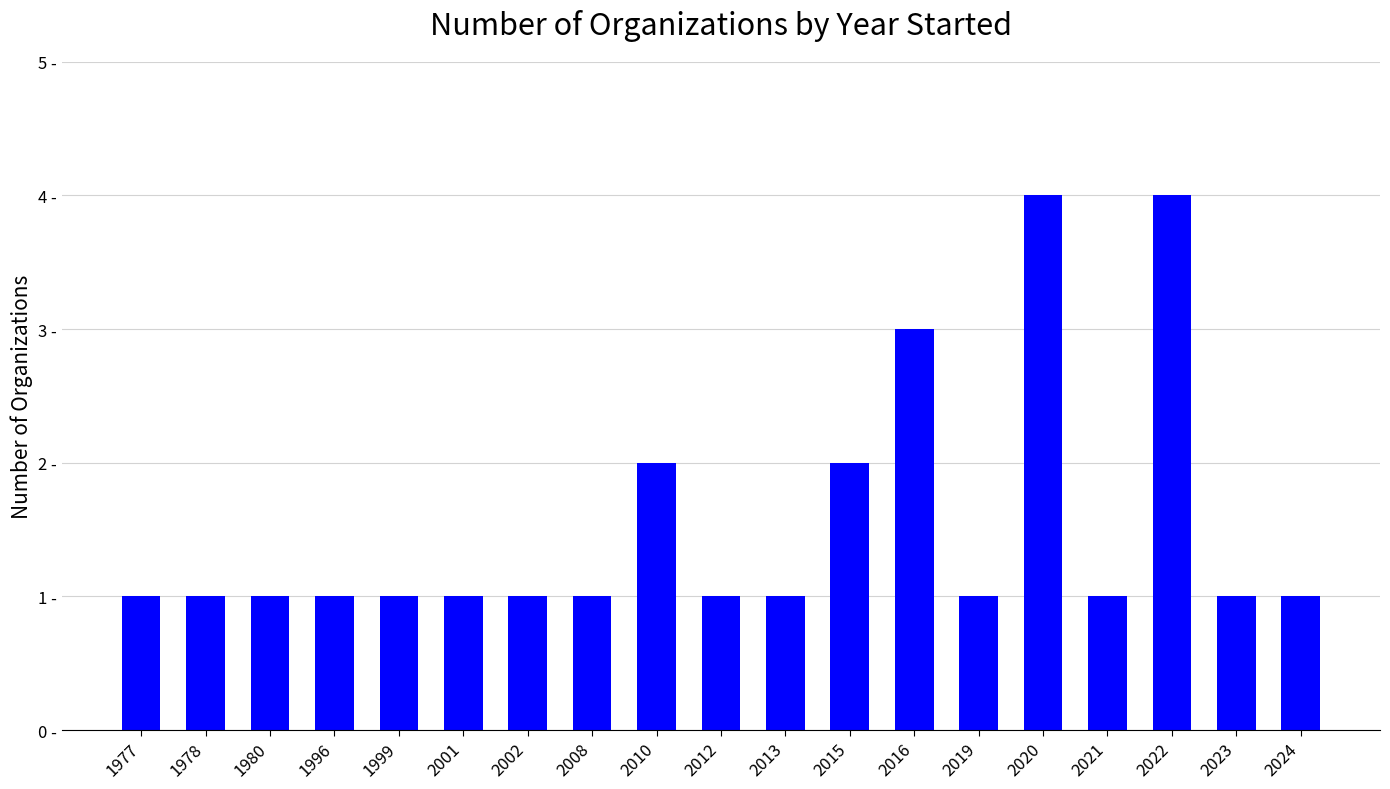

Where is the data nearest to the value 2?

2010